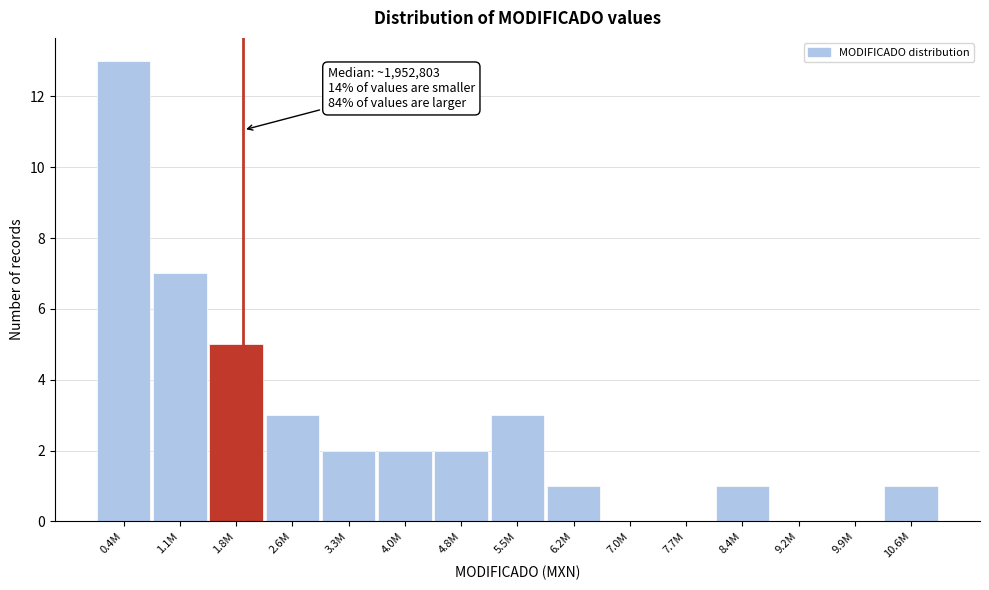

Reading right to left, list all the values displayed in this chart.

10.6M=1	9.9M=0	9.2M=0	8.4M=1	7.7M=0	7.0M=0	6.2M=1	5.5M=3	4.8M=2	4.0M=2	3.3M=2	2.6M=3	1.8M=5	1.1M=7	0.4M=13